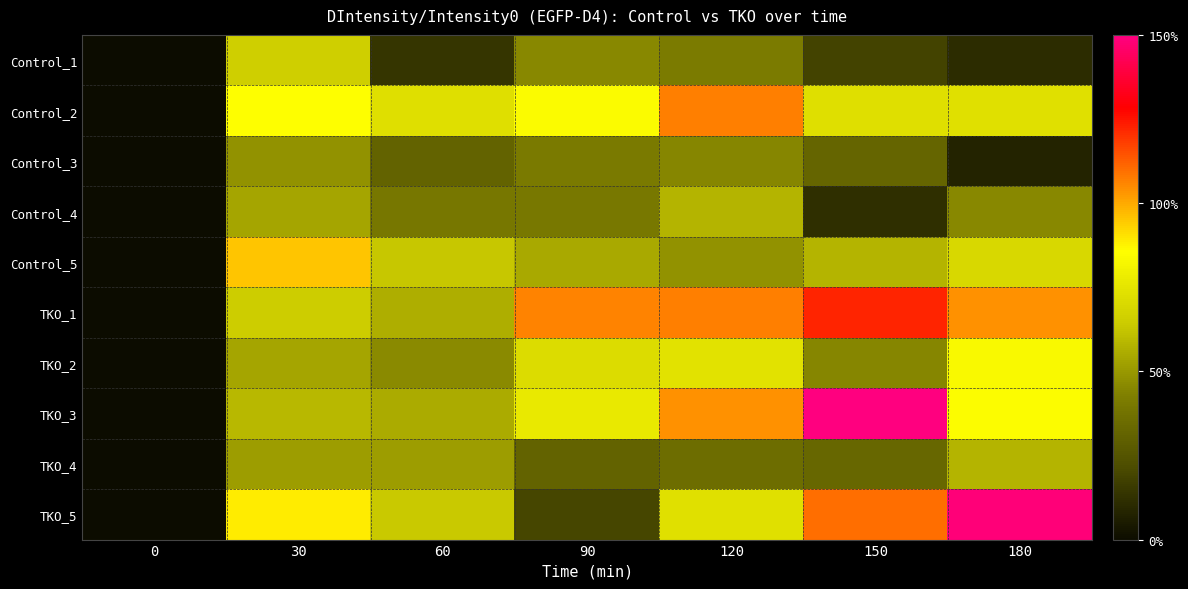

How many categories are shown in the chart?

7